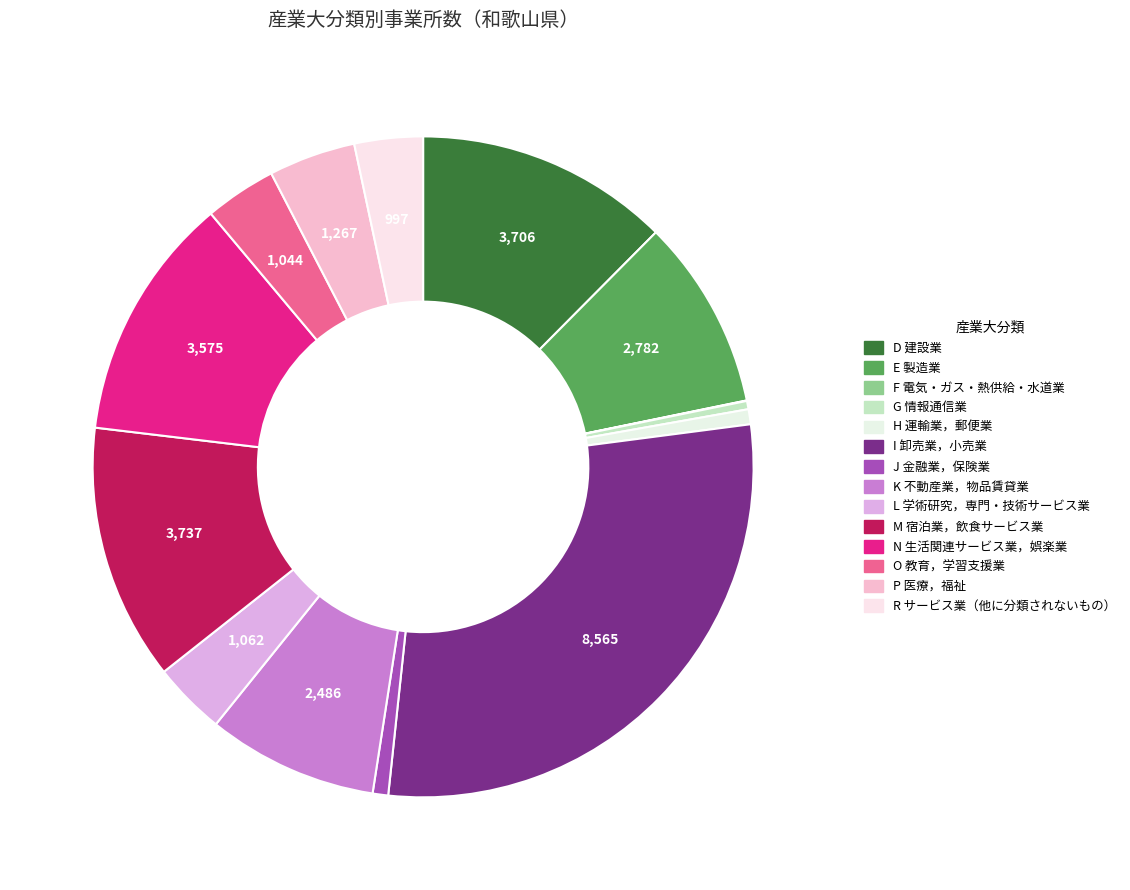

What percentage is the N 生活関連サービス業，娯楽業 slice, to the nearest percent?

12%